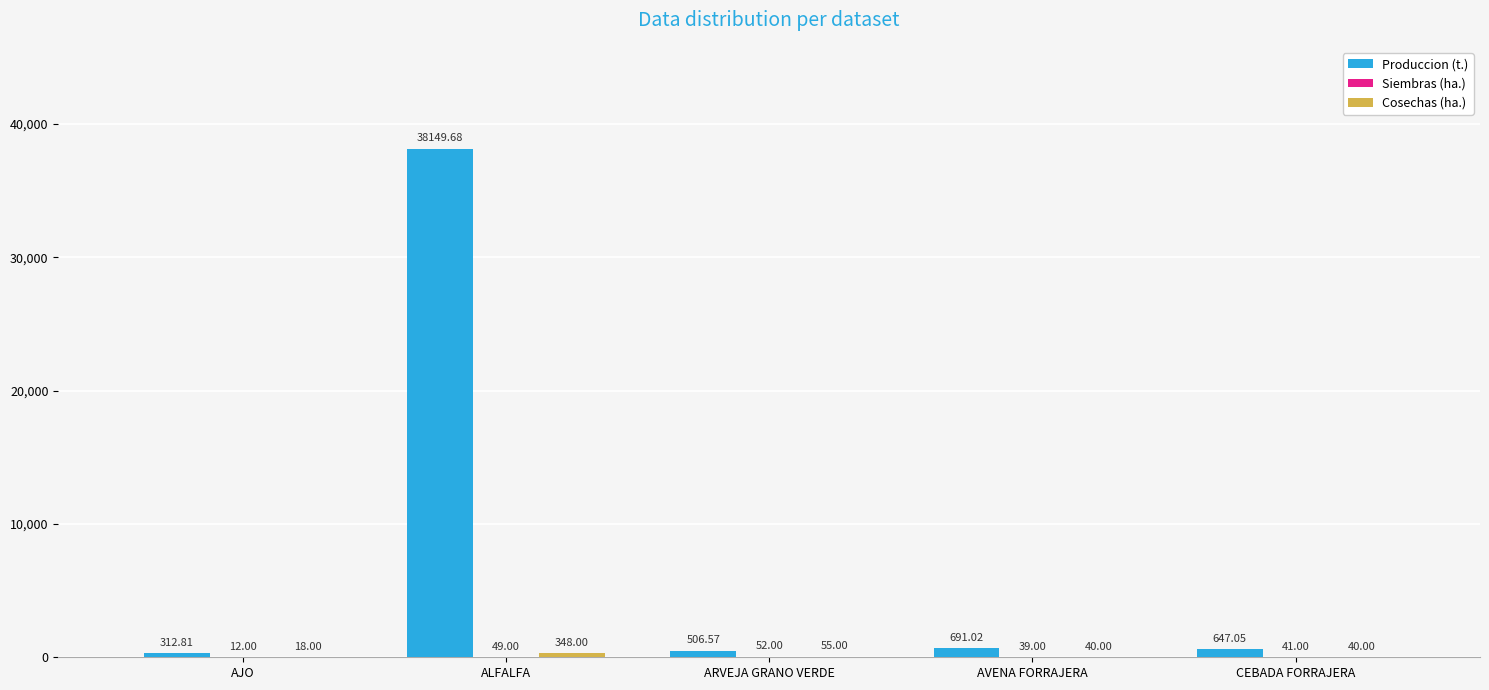

Which series has the largest total across all categories?

Produccion (t.)